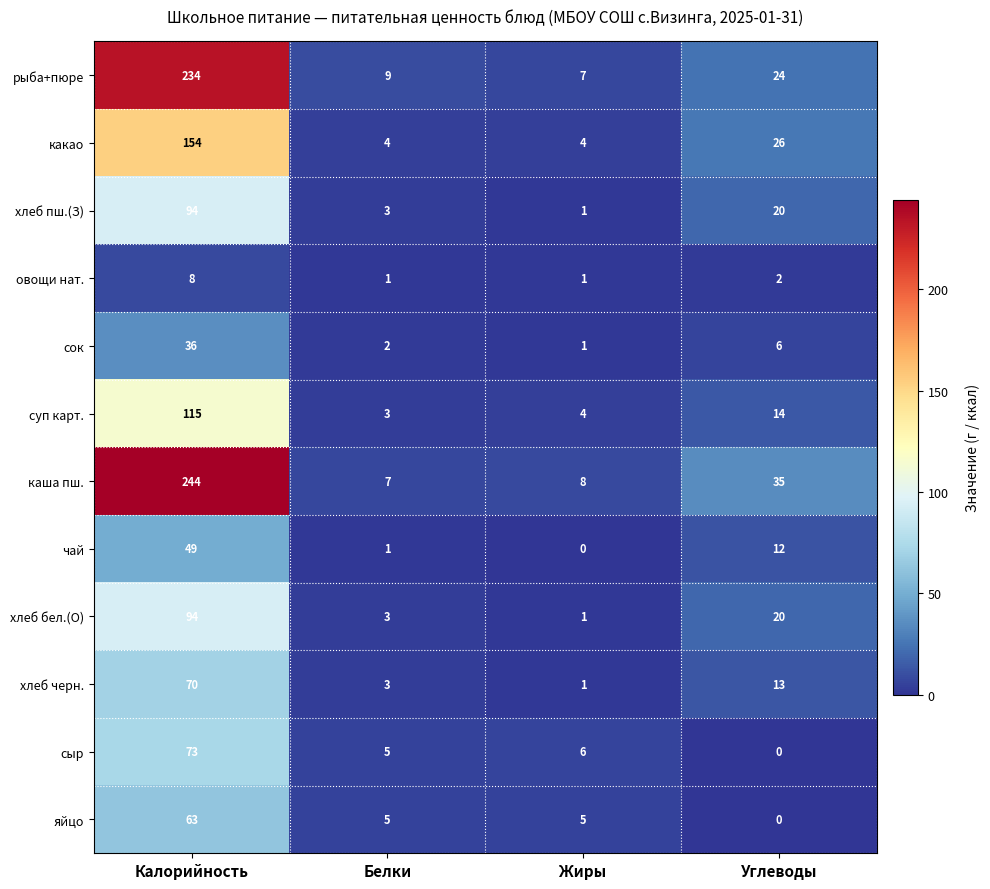

At which category is the sum across all series the highest?

Калорийность